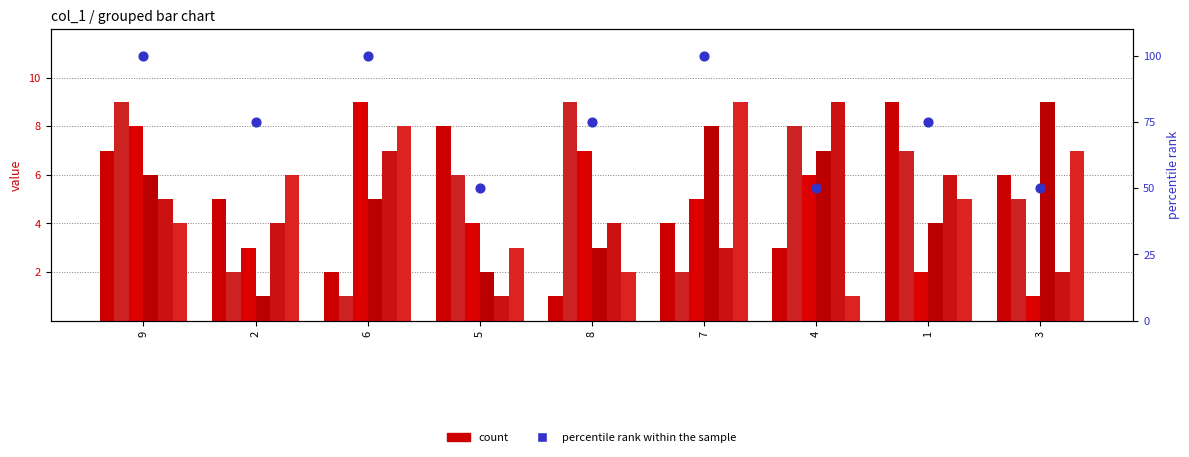

At how many categories does at least one series exceed 5?

9